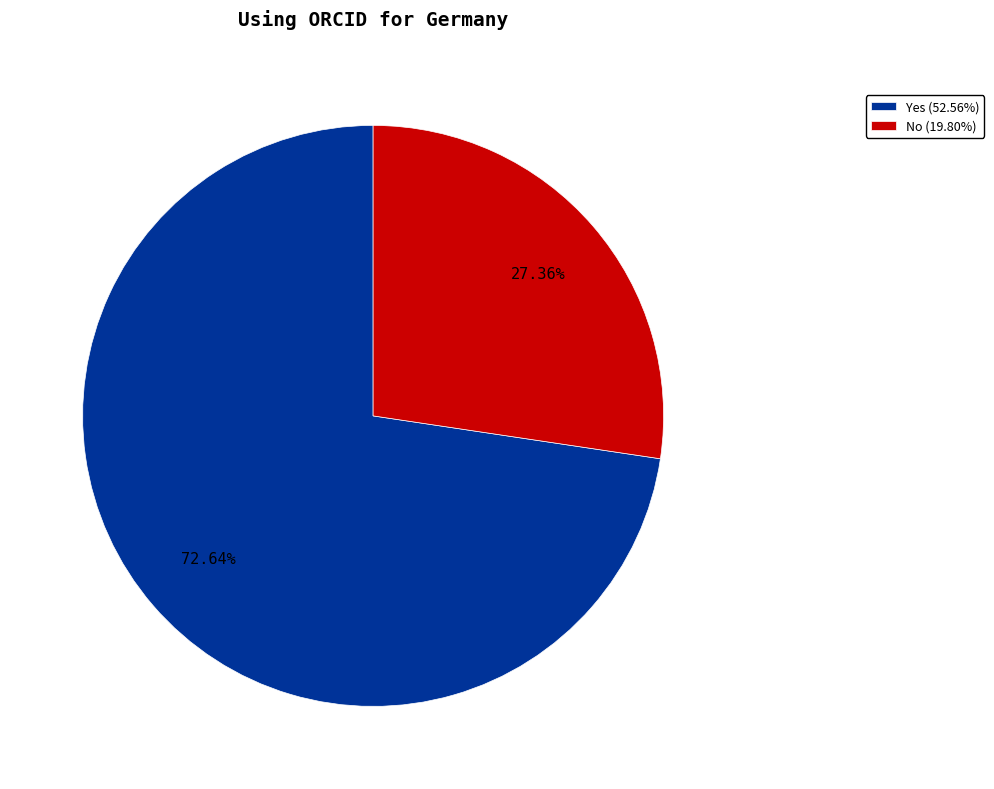

Which category has the biggest portion of the pie?

Yes